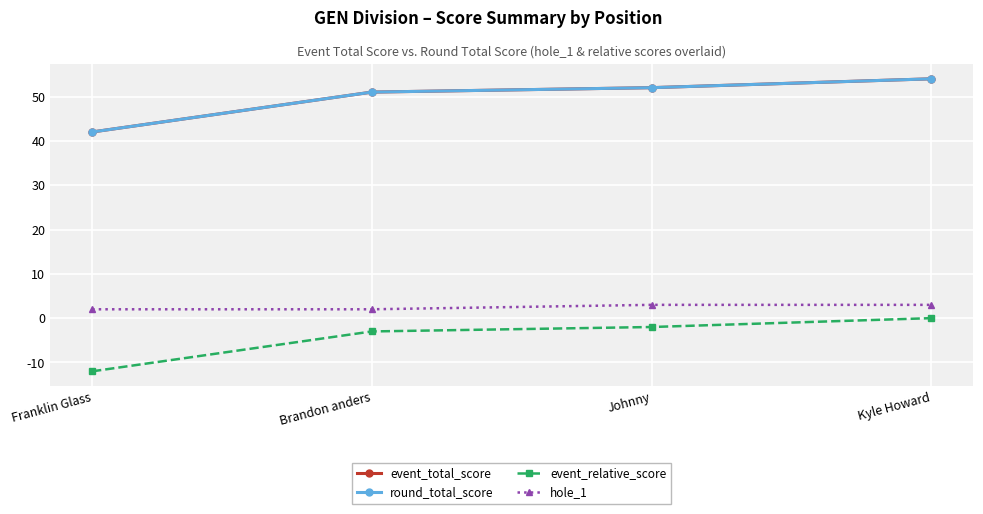

True or false: event_total_score and event_relative_score cross at least once.

False